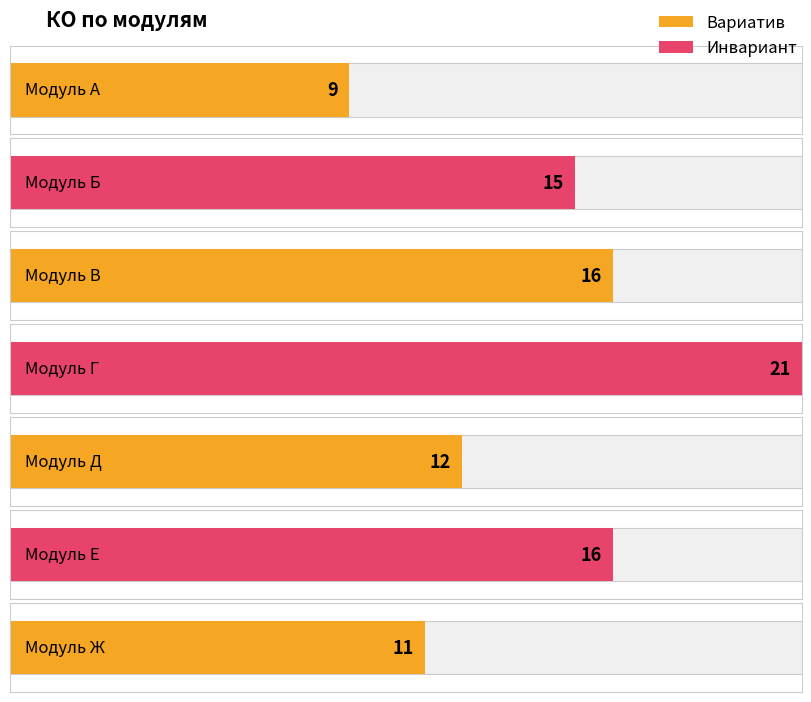

The value at Модуль Ж is 11. True or false?

True